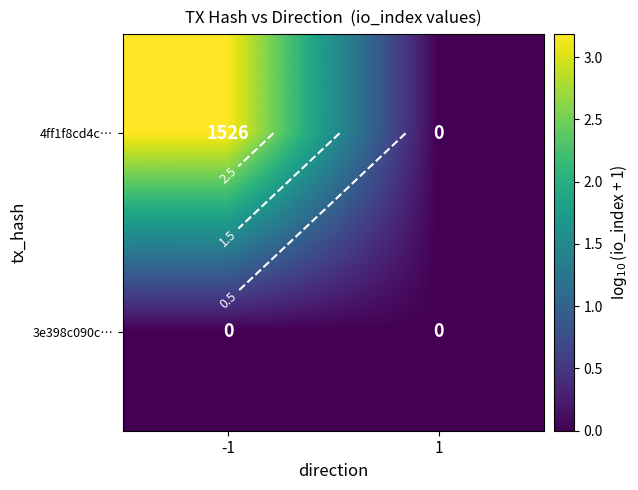

What is the spread (max minus min) of values at -1?

3.2